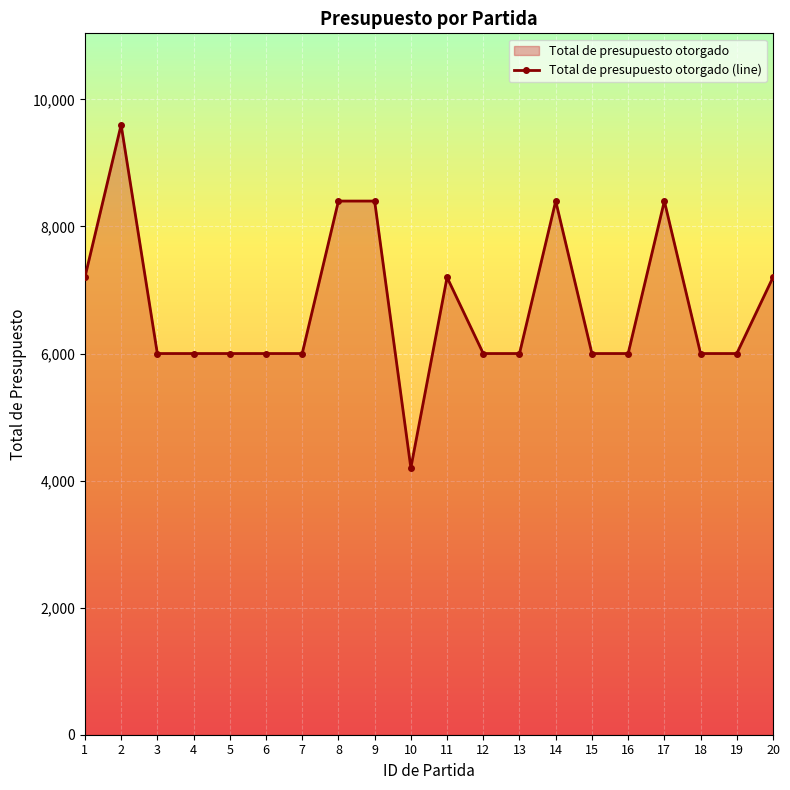

List the labels in order of value, largest first.

2, 8, 9, 14, 17, 1, 11, 20, 3, 4, 5, 6, 7, 12, 13, 15, 16, 18, 19, 10